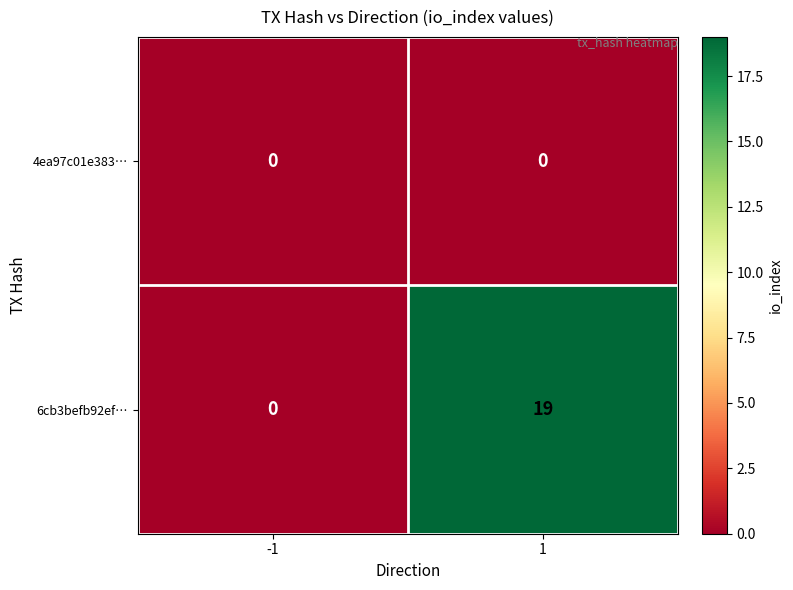

Rank the series by their average value, from highest to lowest.

6cb3befb92ef…, 4ea97c01e383…